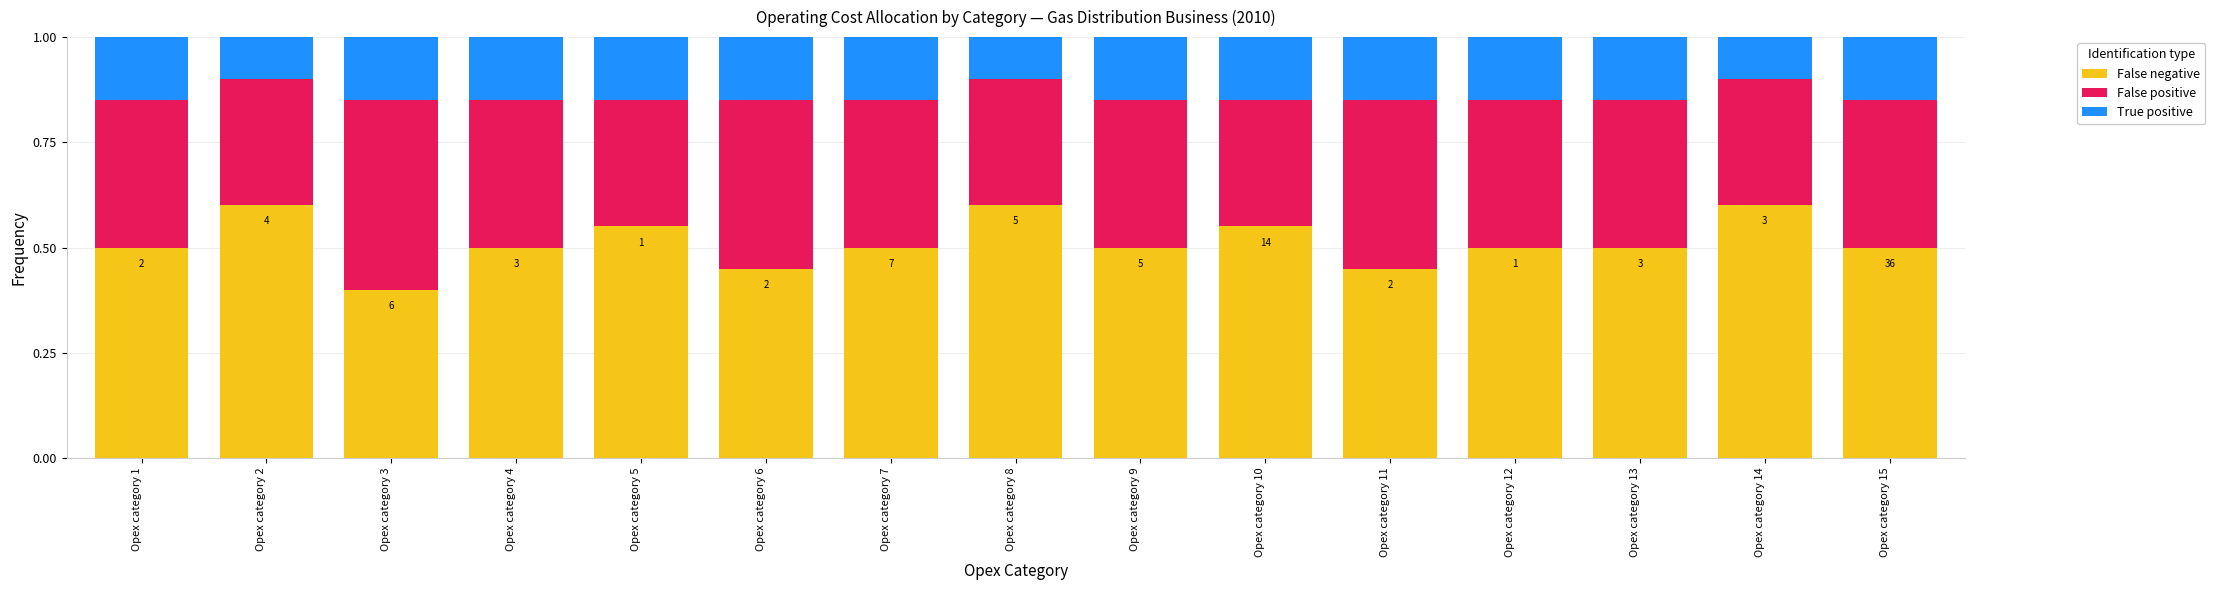

What is the total value across all series at Opex category 10?

1.0